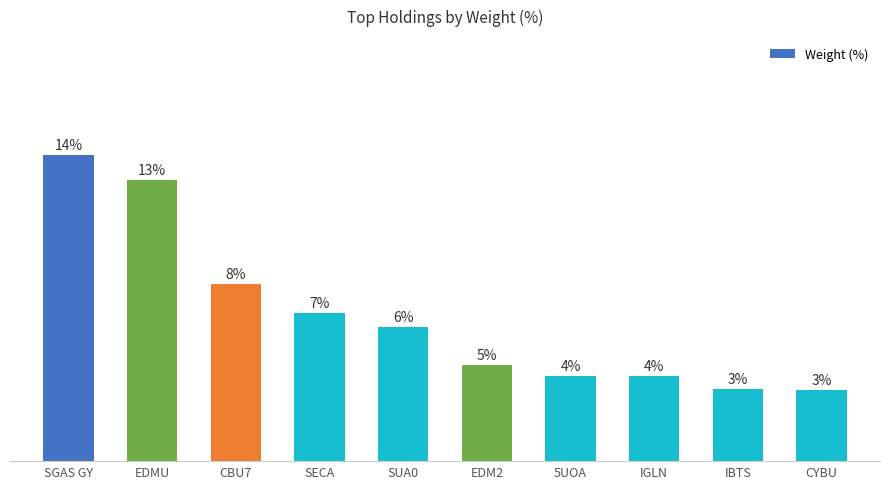

What is the difference between the values at 5UOA and EDM2?

0.5